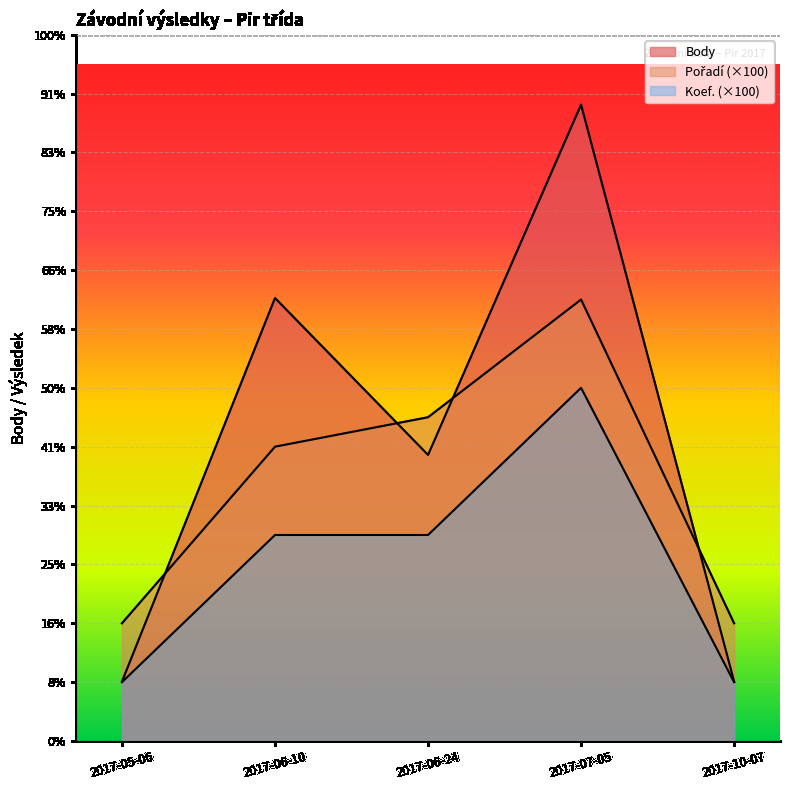

Reading left to right, transcribe all the data shown in this chart.

Body: 2017-05-06=202	2017-06-10=1505	2017-06-24=972	2017-07-05=2162	2017-10-07=202
Pořadí: 2017-05-06=400	2017-06-10=1000	2017-06-24=1100	2017-07-05=1500	2017-10-07=400
Koef.: 2017-05-06=200	2017-06-10=700	2017-06-24=700	2017-07-05=1200	2017-10-07=200